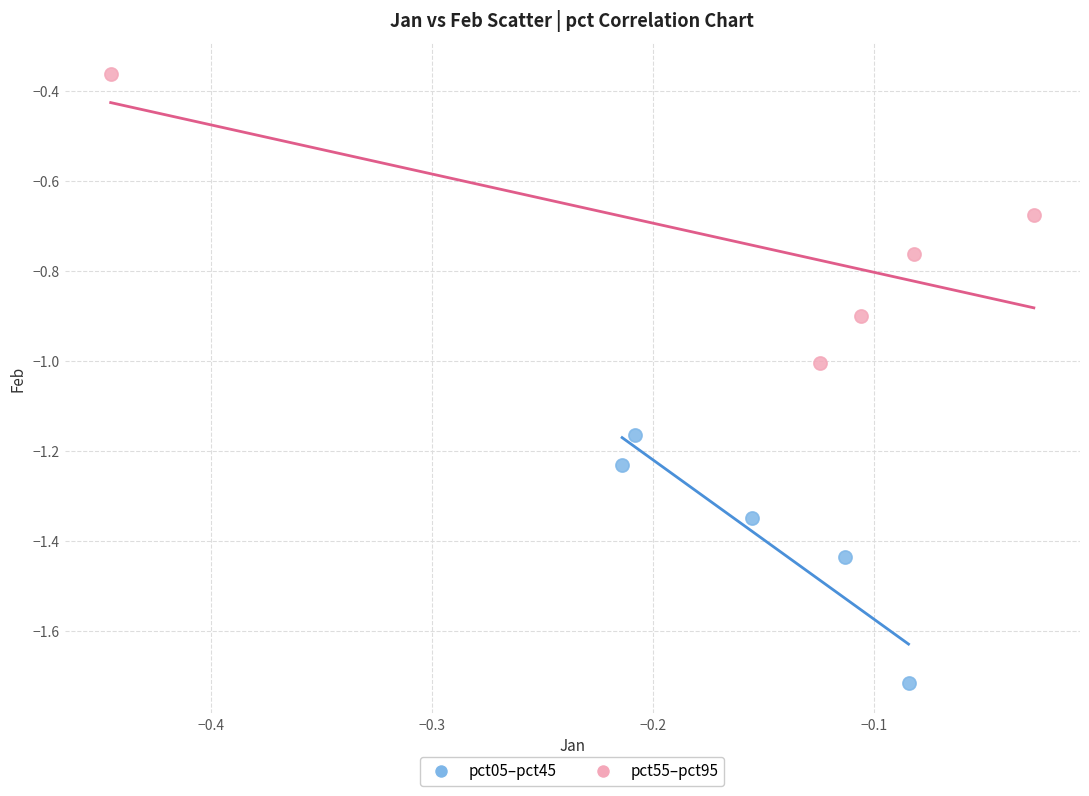

Which series reaches the maximum Y coordinate?

pct55–pct95